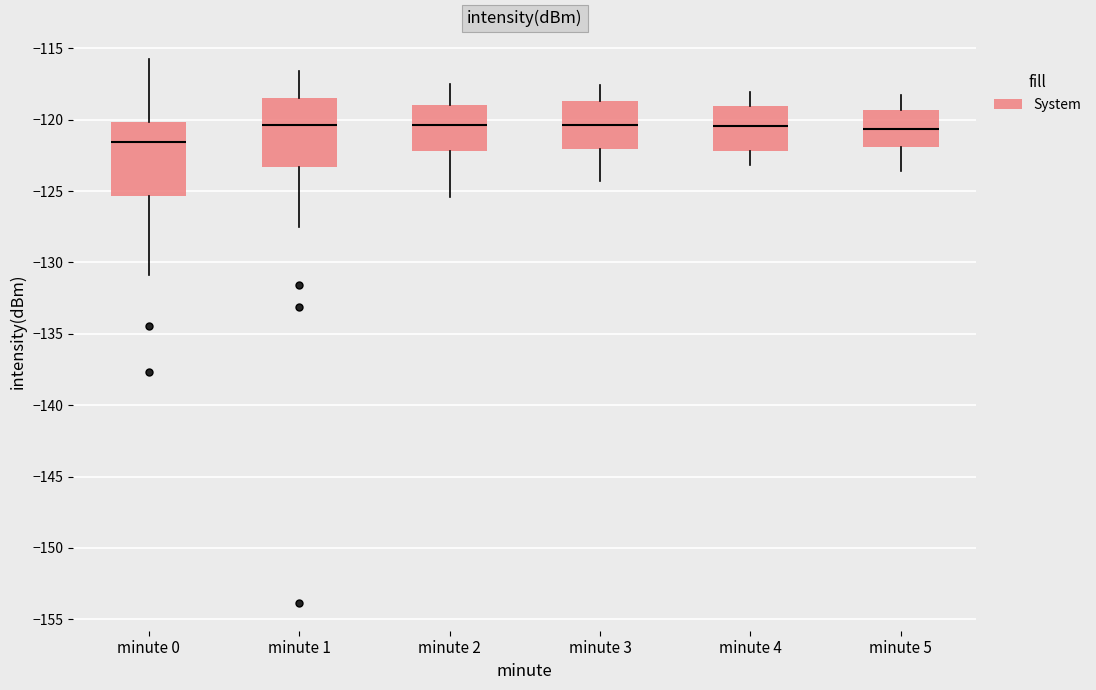

Reading left to right, transcribe this box plot: for each box, give where its median line is, the range the box spans, and where its two whiskers end, as read against the y-axis. The values are not printed on the chart, so give them approximately, as read against the axis.

minute 0: median -121.5, box -125.5 to -120.0, whiskers -131.0 to -115.5
minute 1: median -120.5, box -123.5 to -118.5, whiskers -127.5 to -116.5
minute 2: median -120.5, box -122.0 to -119.0, whiskers -125.5 to -117.5
minute 3: median -120.5, box -122.0 to -118.5, whiskers -124.5 to -117.5
minute 4: median -120.5, box -122.0 to -119.0, whiskers -123.0 to -118.0
minute 5: median -120.5, box -122.0 to -119.5, whiskers -123.5 to -118.5